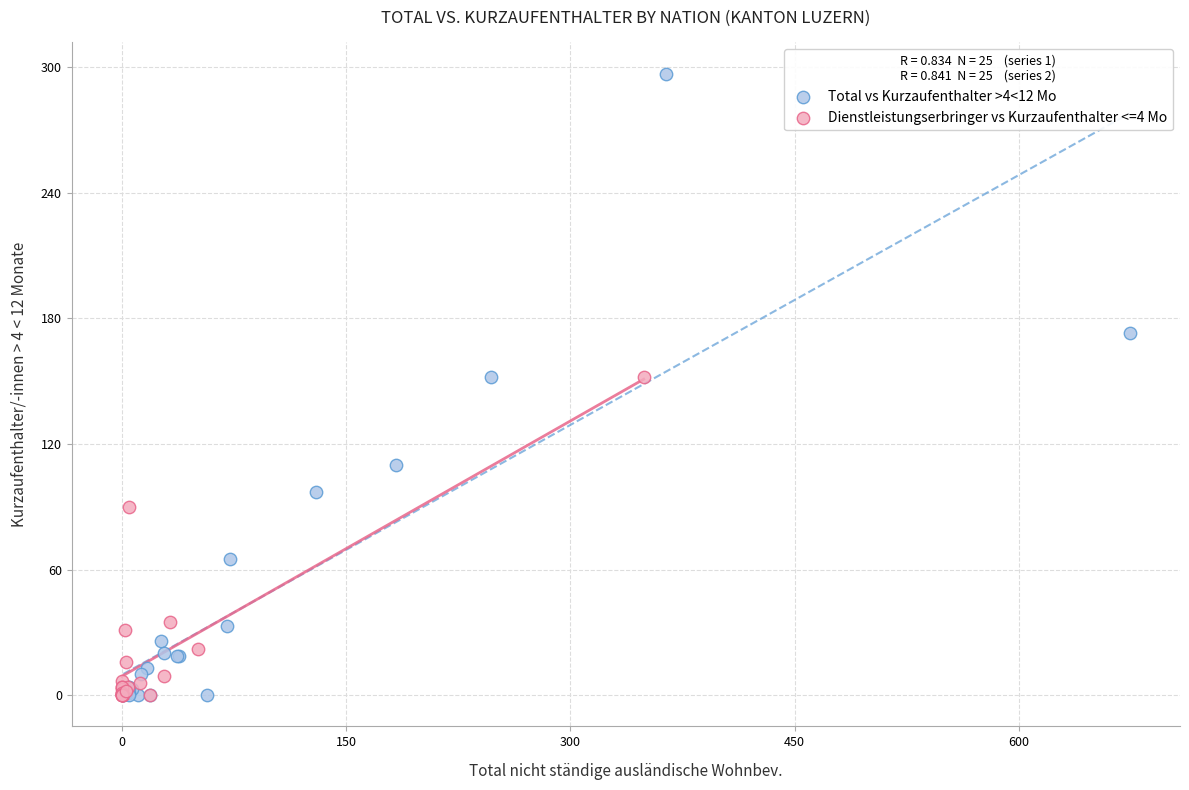

Which series contains the highest Y value?

Total vs Kurzaufenthalter >4<12 Mo